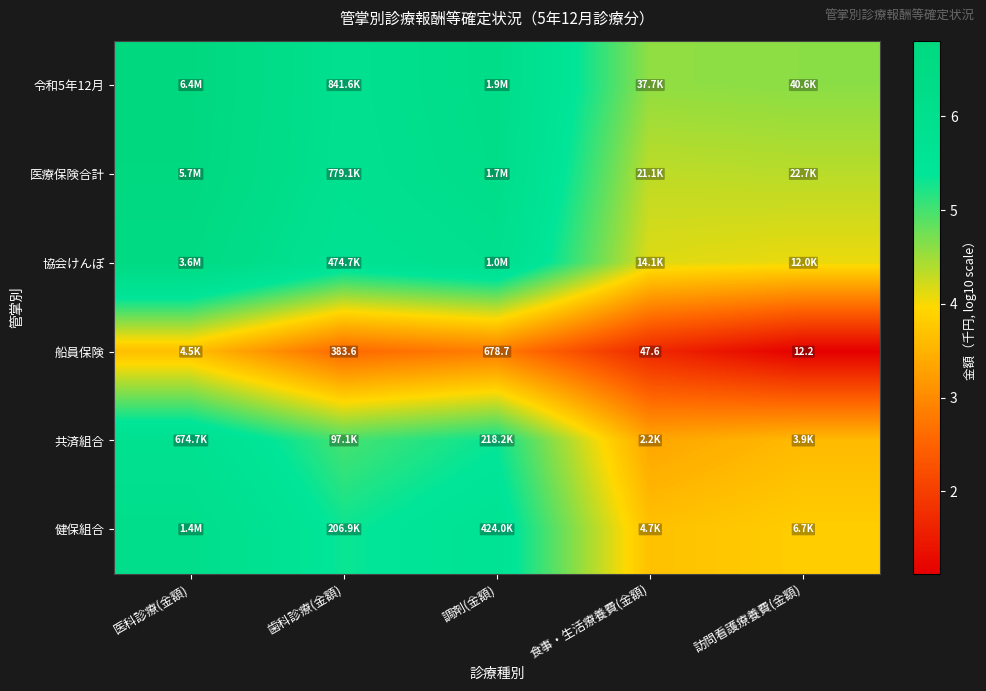

Rank the series at 医科診療(金額) from highest to lowest value.

令和5年12月, 医療保険合計, 協会けんぽ, 健保組合, 共済組合, 船員保険